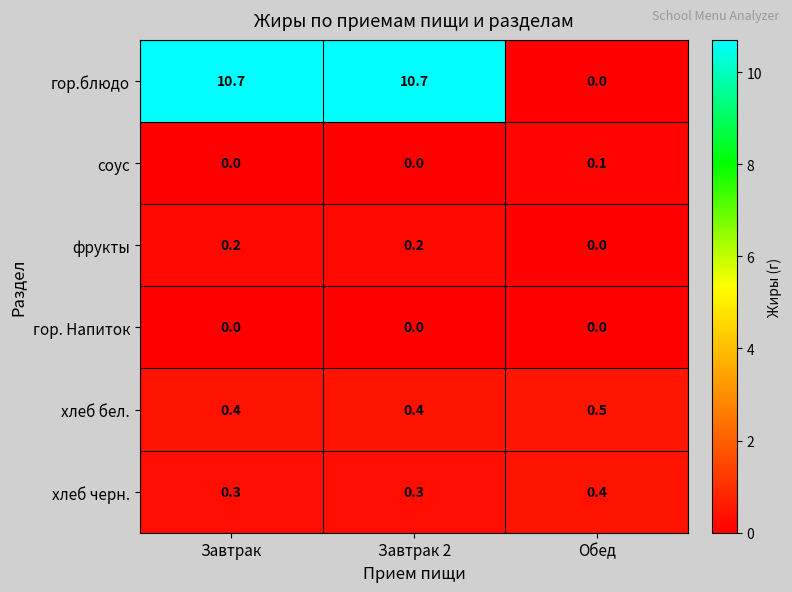

Reading right to left, what are all the values shown in this chart?

гор.блюдо: 0.0	10.7	10.7
соус: 0.1	0.0	0.0
фрукты: 0.0	0.2	0.2
гор. Напиток: 0.0	0.0	0.0
хлеб бел.: 0.5	0.4	0.4
хлеб черн.: 0.4	0.3	0.3